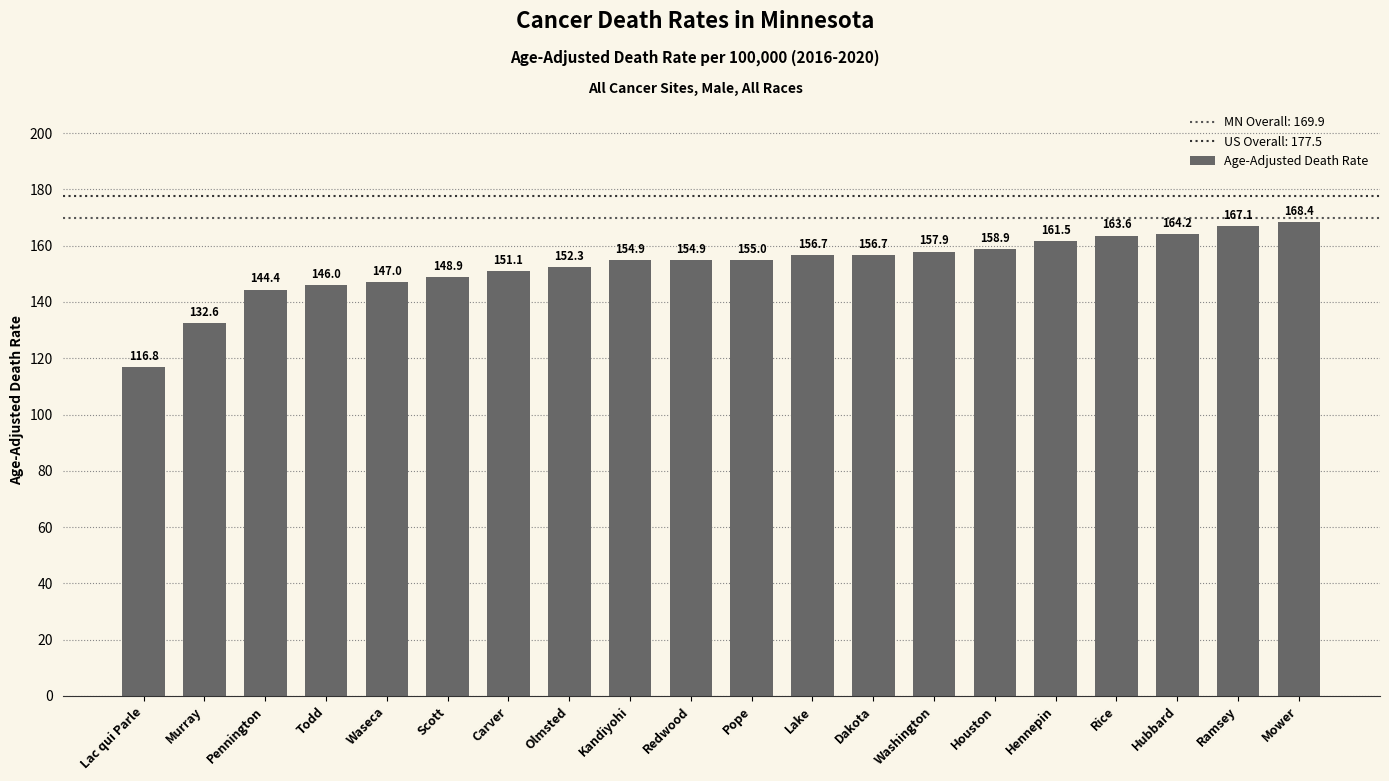

At which category does the chart reach its minimum across all series?

Lac qui Parle